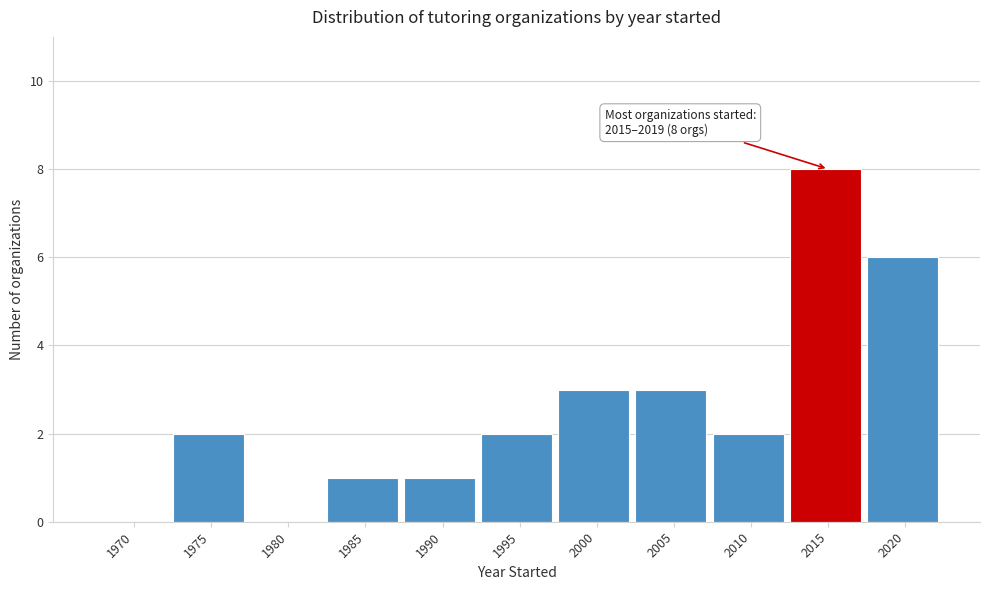

Reading left to right, transcribe all the data shown in this chart.

1970=0	1975=2	1980=0	1985=1	1990=1	1995=2	2000=3	2005=3	2010=2	2015=8	2020=6